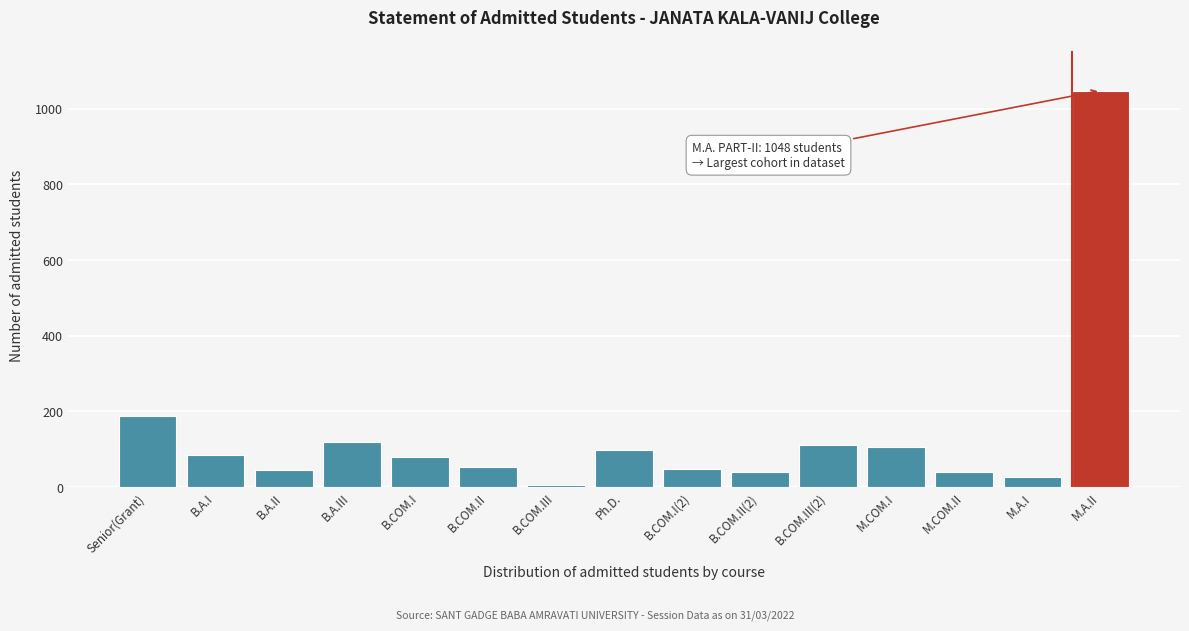

Which category has the highest value across all series?

M.A.II